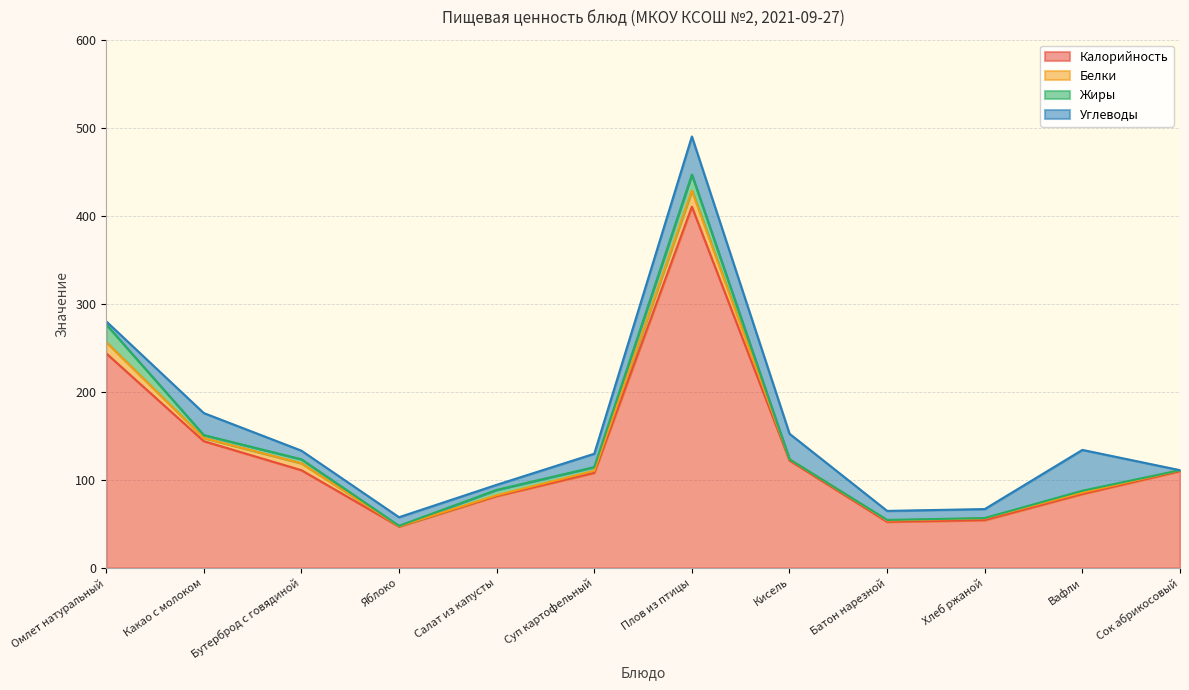

Where is the first local maximum for Белки?

Бутерброд с говядиной